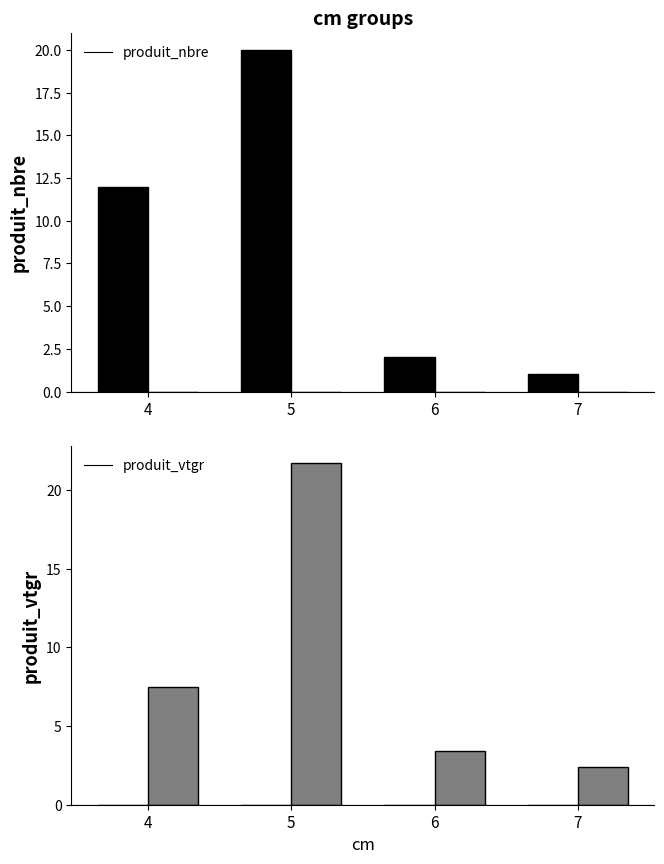

At which label does produit_nbre first exceed 12?

5